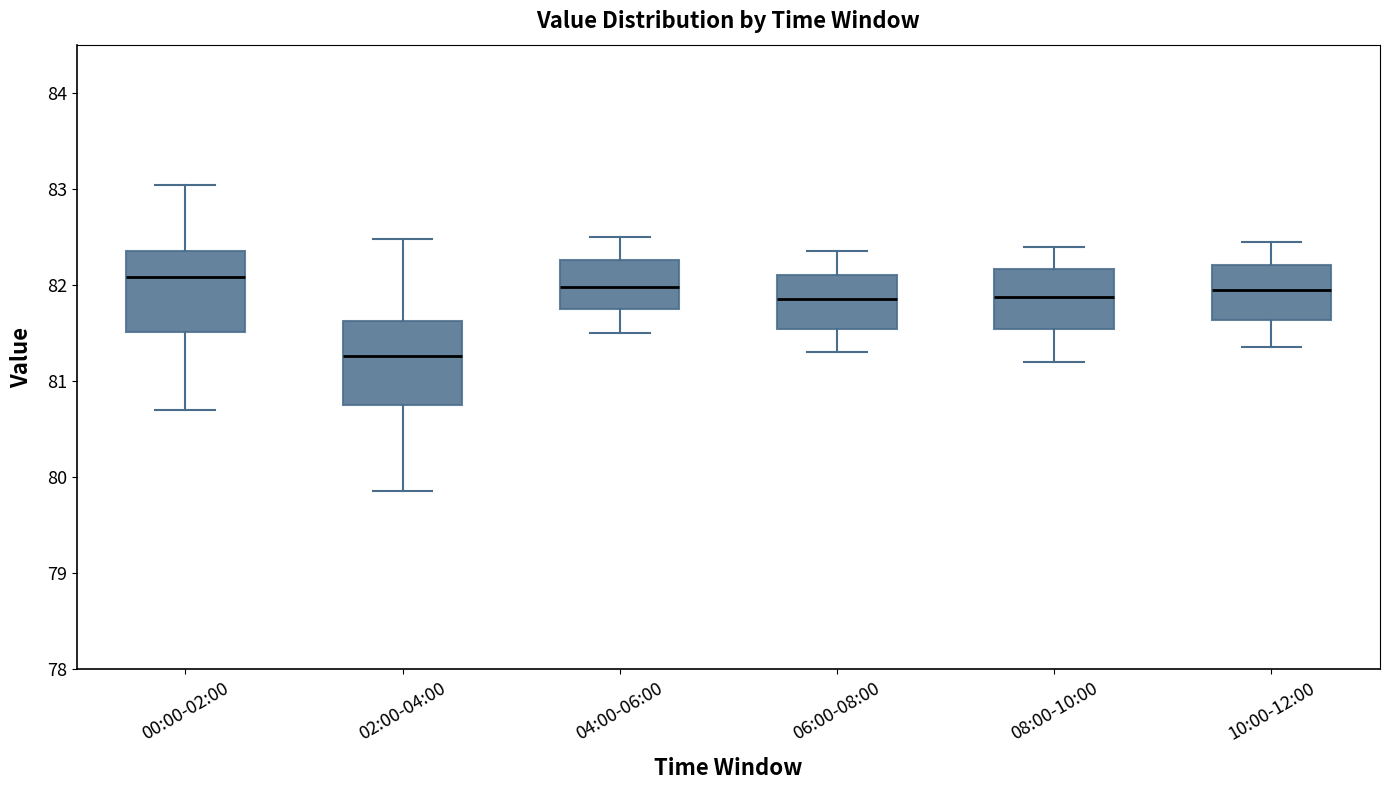

Reading left to right, transcribe this box plot: for each box, give where its median line is, the range the box spans, and where its two whiskers end, as read against the y-axis. The values are not printed on the chart, so give them approximately, as read against the axis.

00:00-02:00: median 82.1, box 81.5 to 82.4, whiskers 80.7 to 83.0
02:00-04:00: median 81.3, box 80.8 to 81.6, whiskers 79.9 to 82.5
04:00-06:00: median 82.0, box 81.8 to 82.3, whiskers 81.5 to 82.5
06:00-08:00: median 81.9, box 81.5 to 82.1, whiskers 81.3 to 82.4
08:00-10:00: median 81.9, box 81.5 to 82.2, whiskers 81.2 to 82.4
10:00-12:00: median 82.0, box 81.6 to 82.2, whiskers 81.4 to 82.5